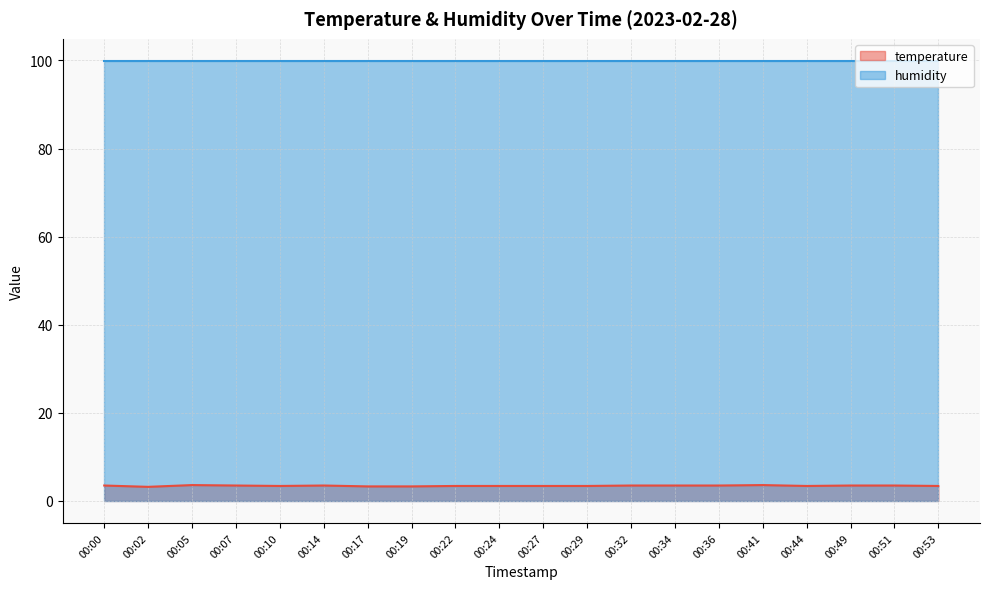

At which category does the data reach its first local peak?

00:05